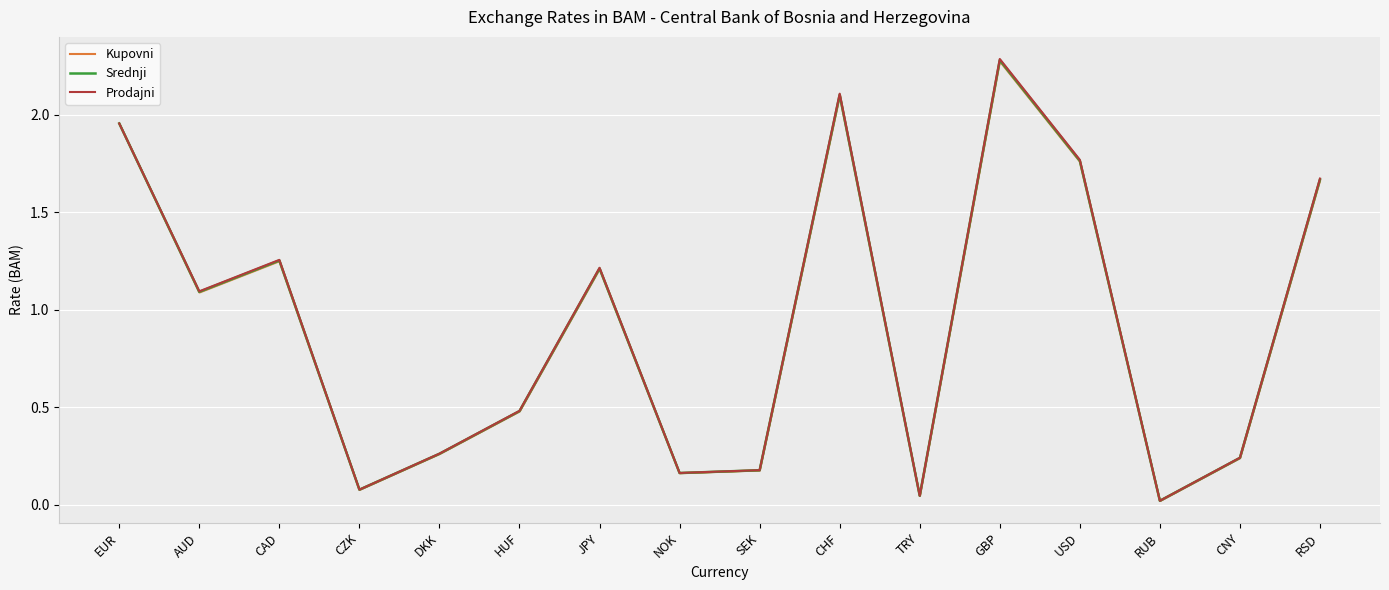

What is the highest value of the Prodajni series?

2.3